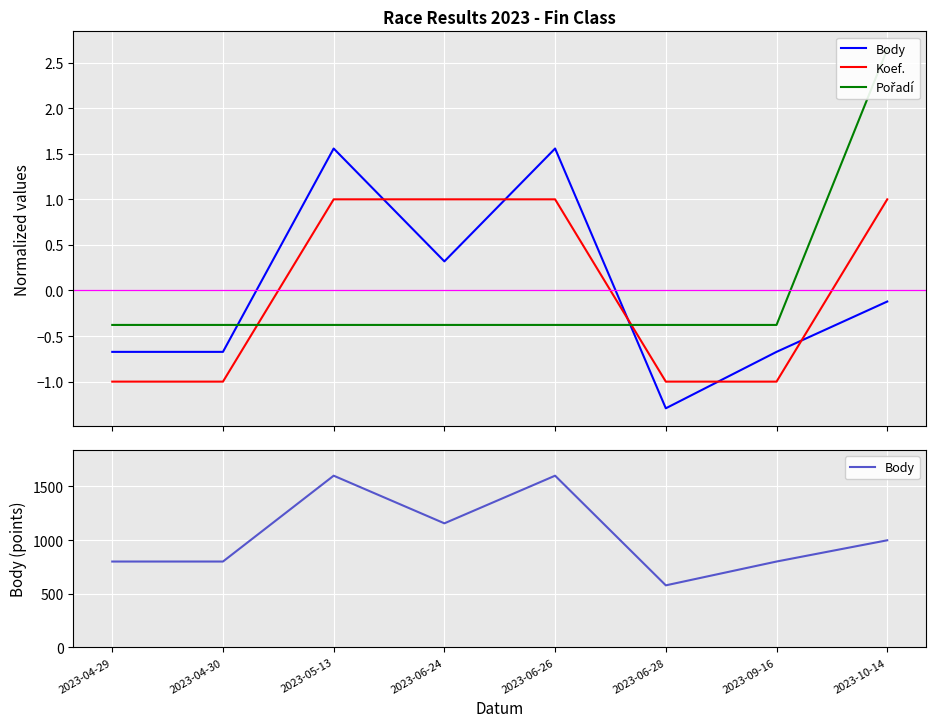

True or false: Koef. has more than 0 interior local peaks.

False